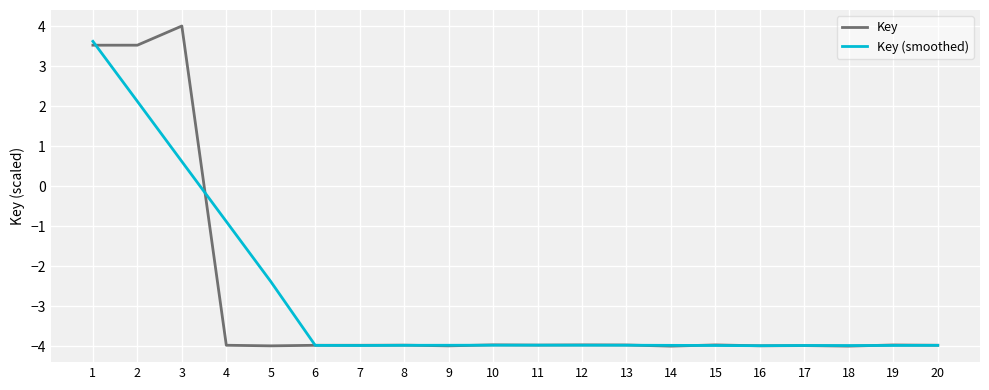

How many lines are shown in the chart?

2